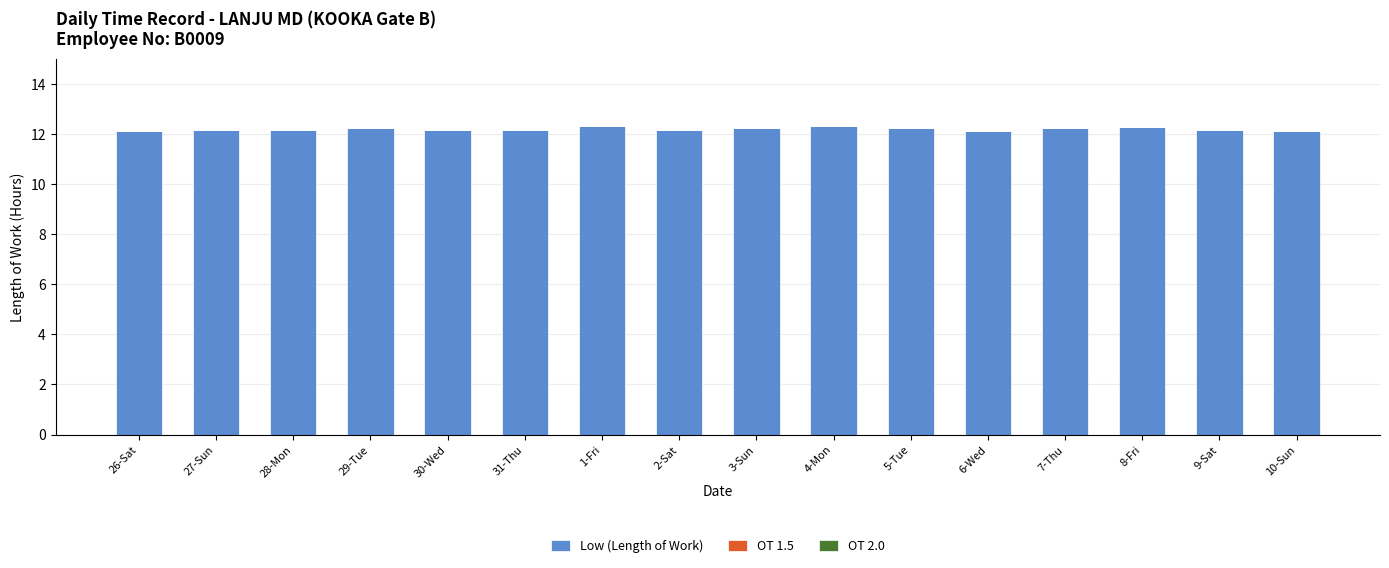

What is the sum of all values?

195.1